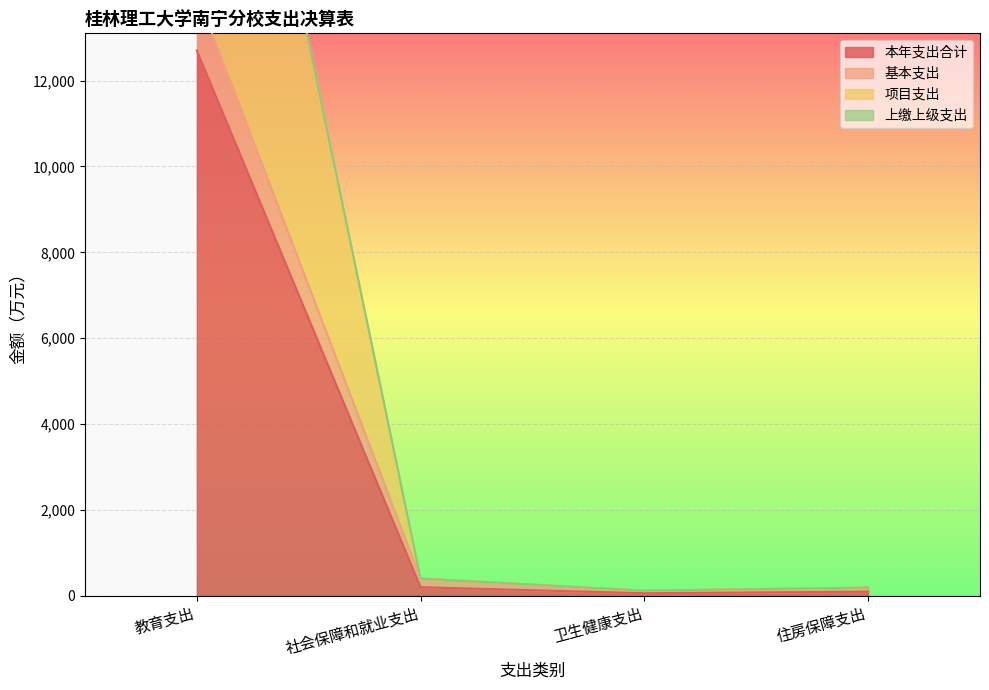

What is the average value of the 项目支出 series?

6528.0